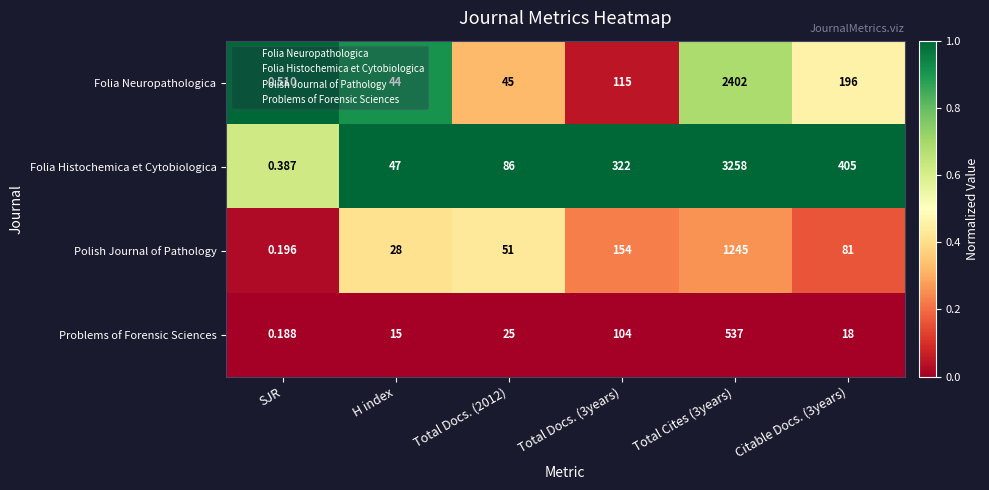

Which label corresponds to the largest value in the chart?

Total Cites (3years)